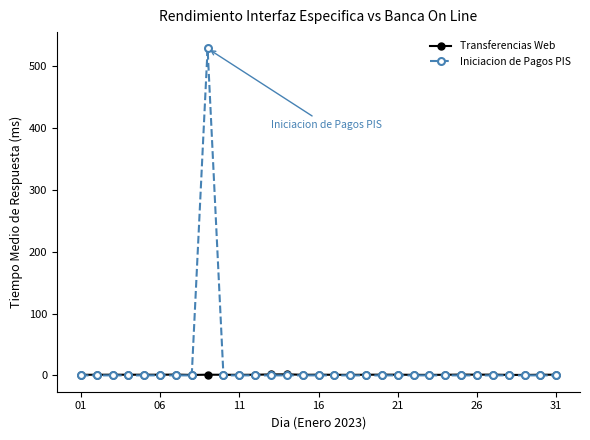

What is the maximum value shown in the chart?

529.2